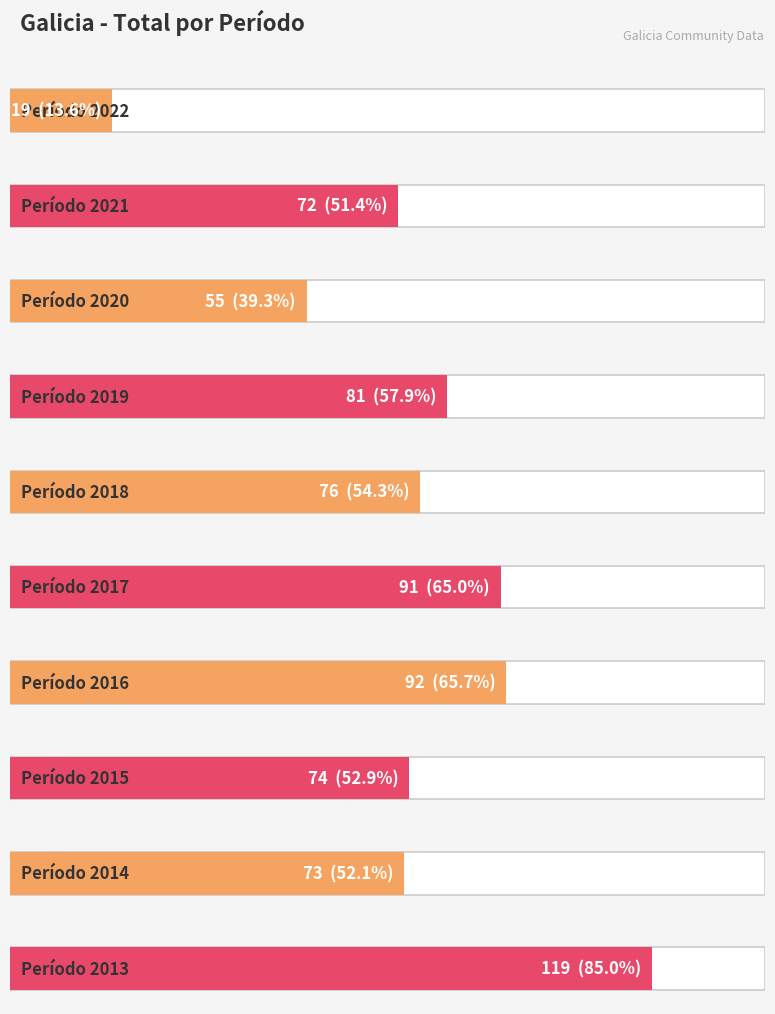

Reading left to right, what are all the values shown in this chart?

19	72	55	81	76	91	92	74	73	119